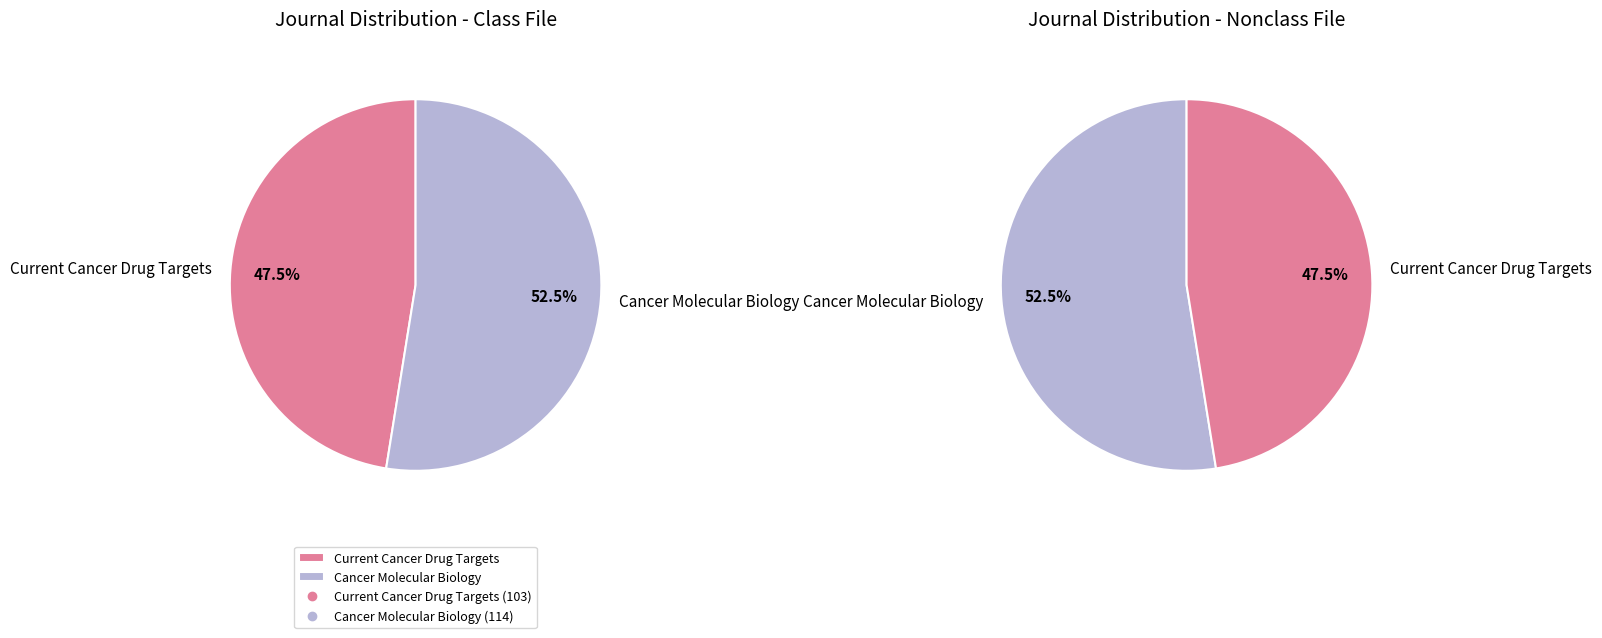

The Cancer Molecular Biology slice represents 60% of the pie. True or false?

False